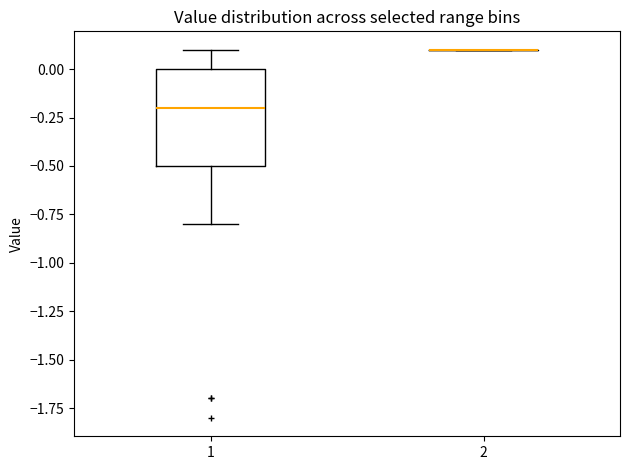

Reading left to right, transcribe this box plot: for each box, give where its median line is, the range the box spans, and where its two whiskers end, as read against the y-axis. The values are not printed on the chart, so give them approximately, as read against the axis.

1: median -0.2, box -0.5 to 0.0, whiskers -0.8 to 0.1
2: box collapsed to a line at 0.1, whiskers 0.1 to 0.1